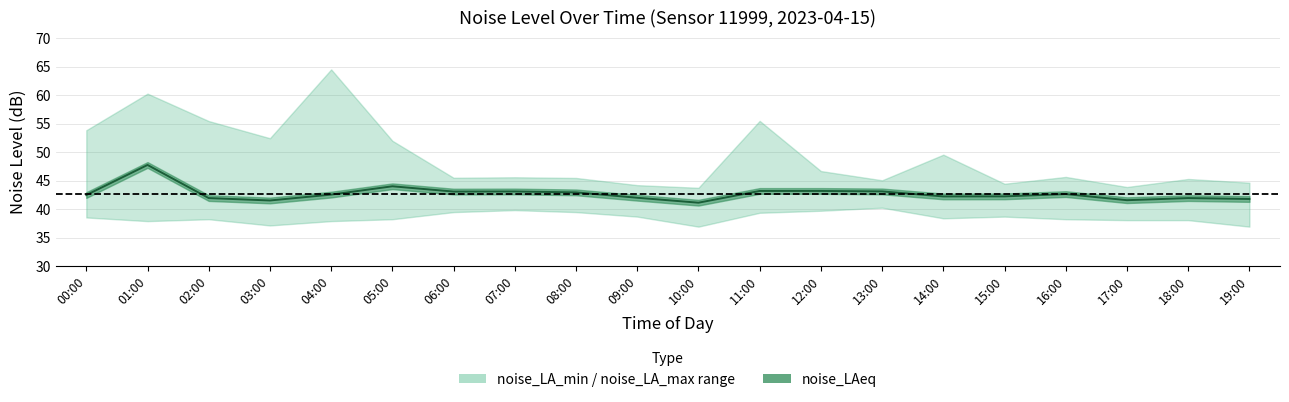

What is the difference between the maximum and second lowest values?

6.2